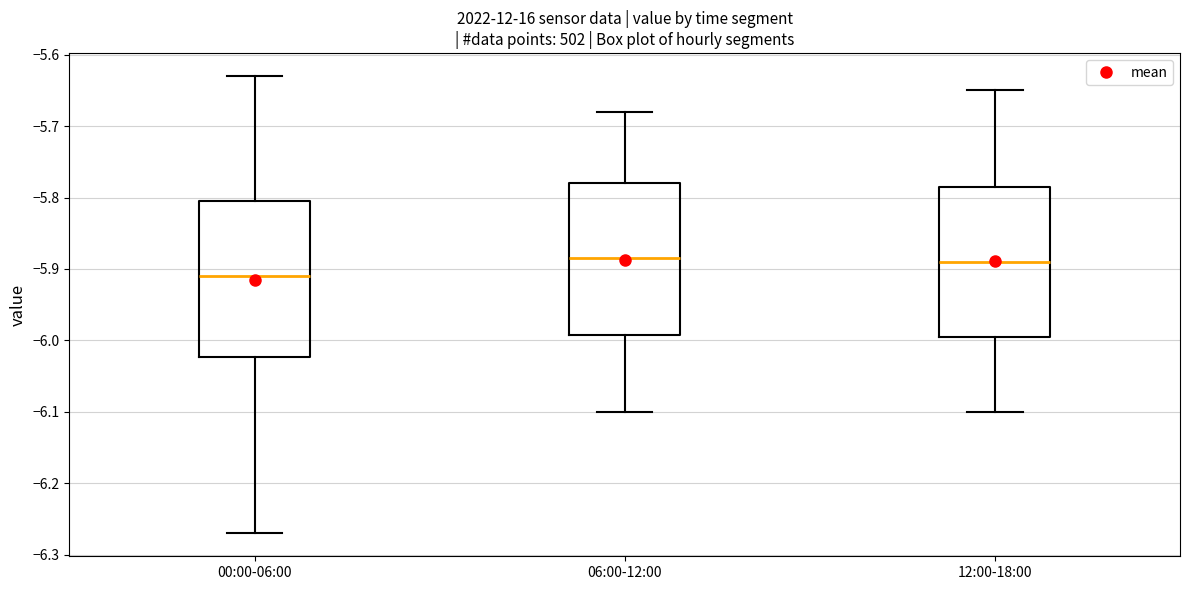

Where does the median line of the box for 00:00-06:00 sit on the y-axis? The values are not printed on the chart, so give them approximately, as read against the axis.

-5.91